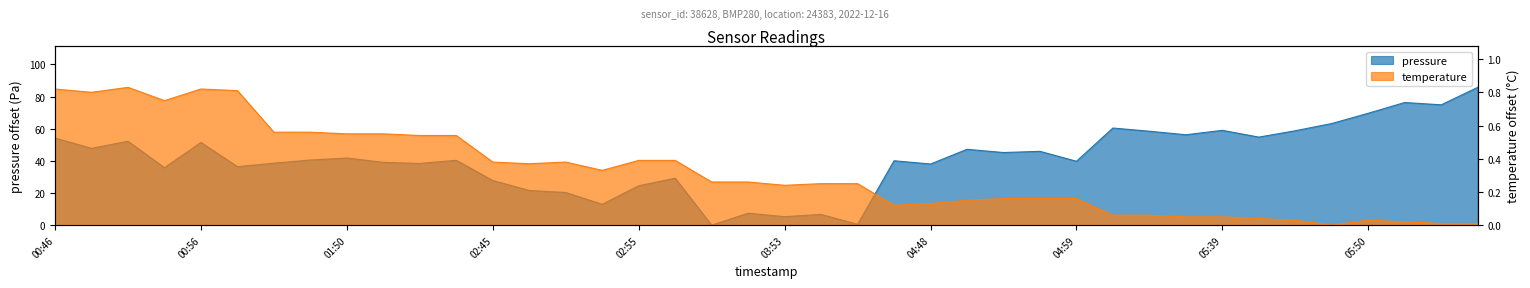

Rank the series by their average value, from highest to lowest.

pressure, temperature